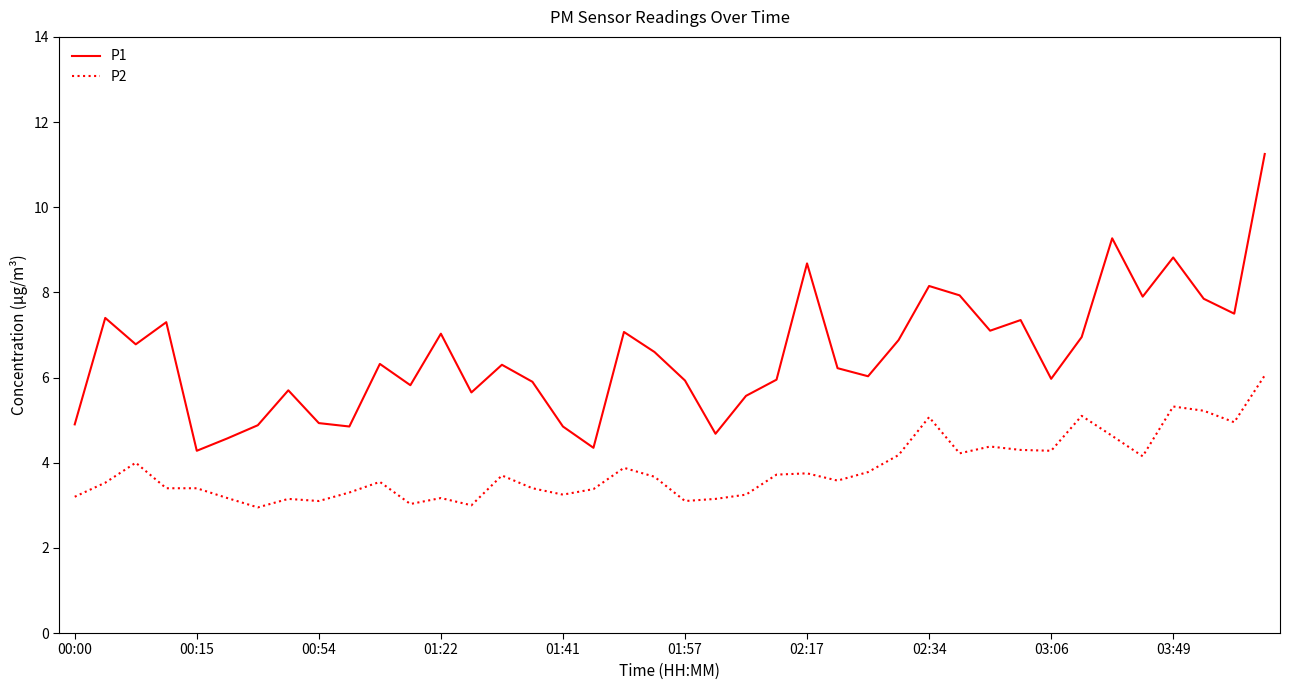

What is the average value of the P2 series?

3.8